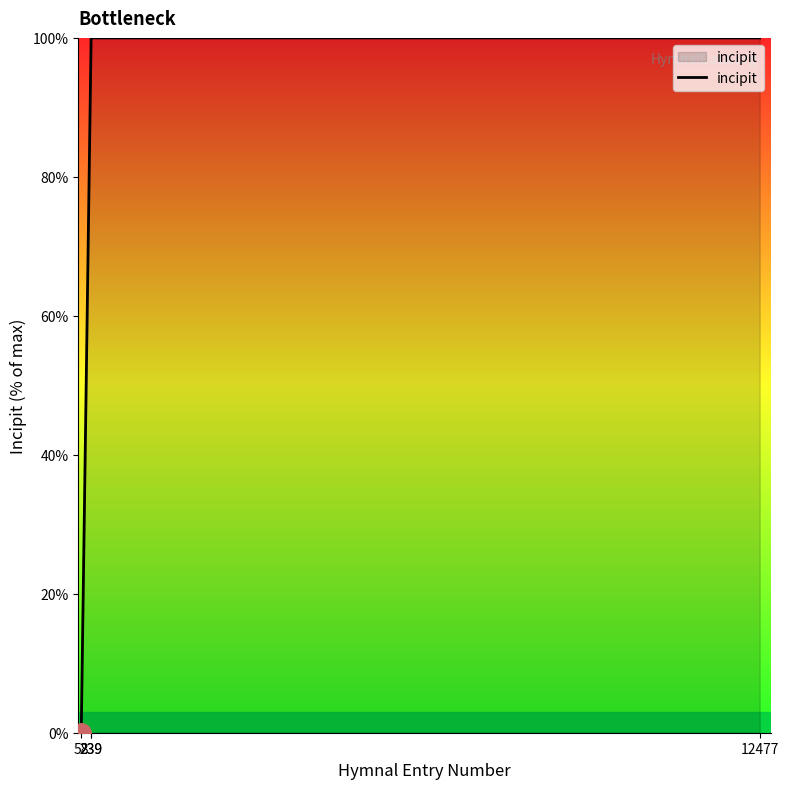

Count the number of categories in the chart.

4